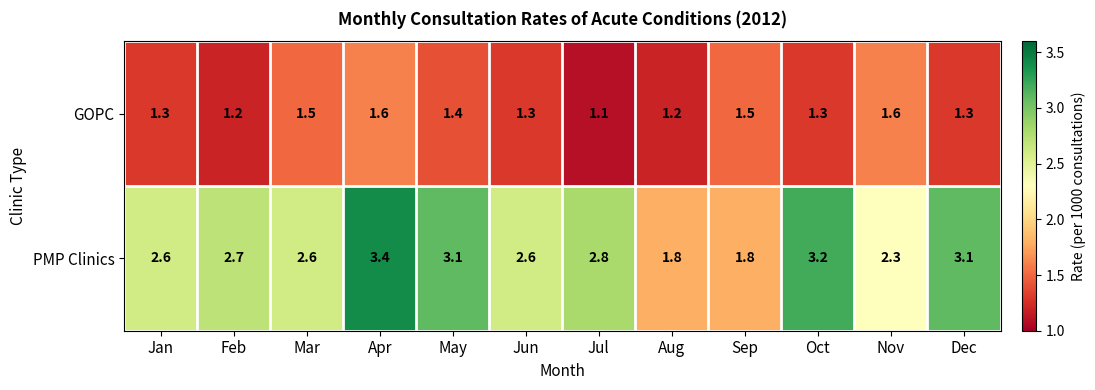

What is the average value of the PMP Clinics series?

2.7